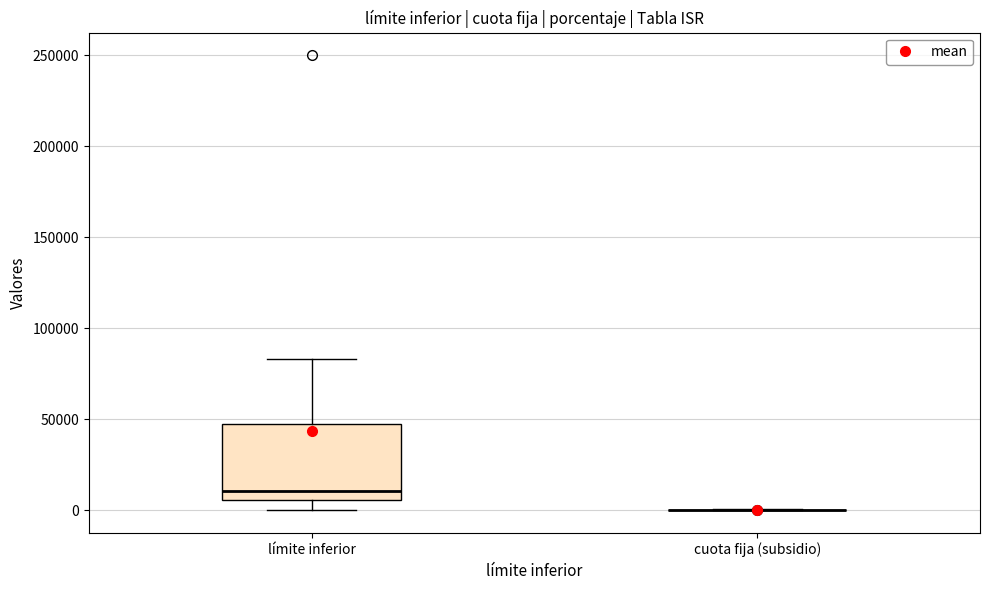

Where does the lower whisker of the box for límite inferior end on the y-axis? The values are not printed on the chart, so give them approximately, as read against the axis.

0